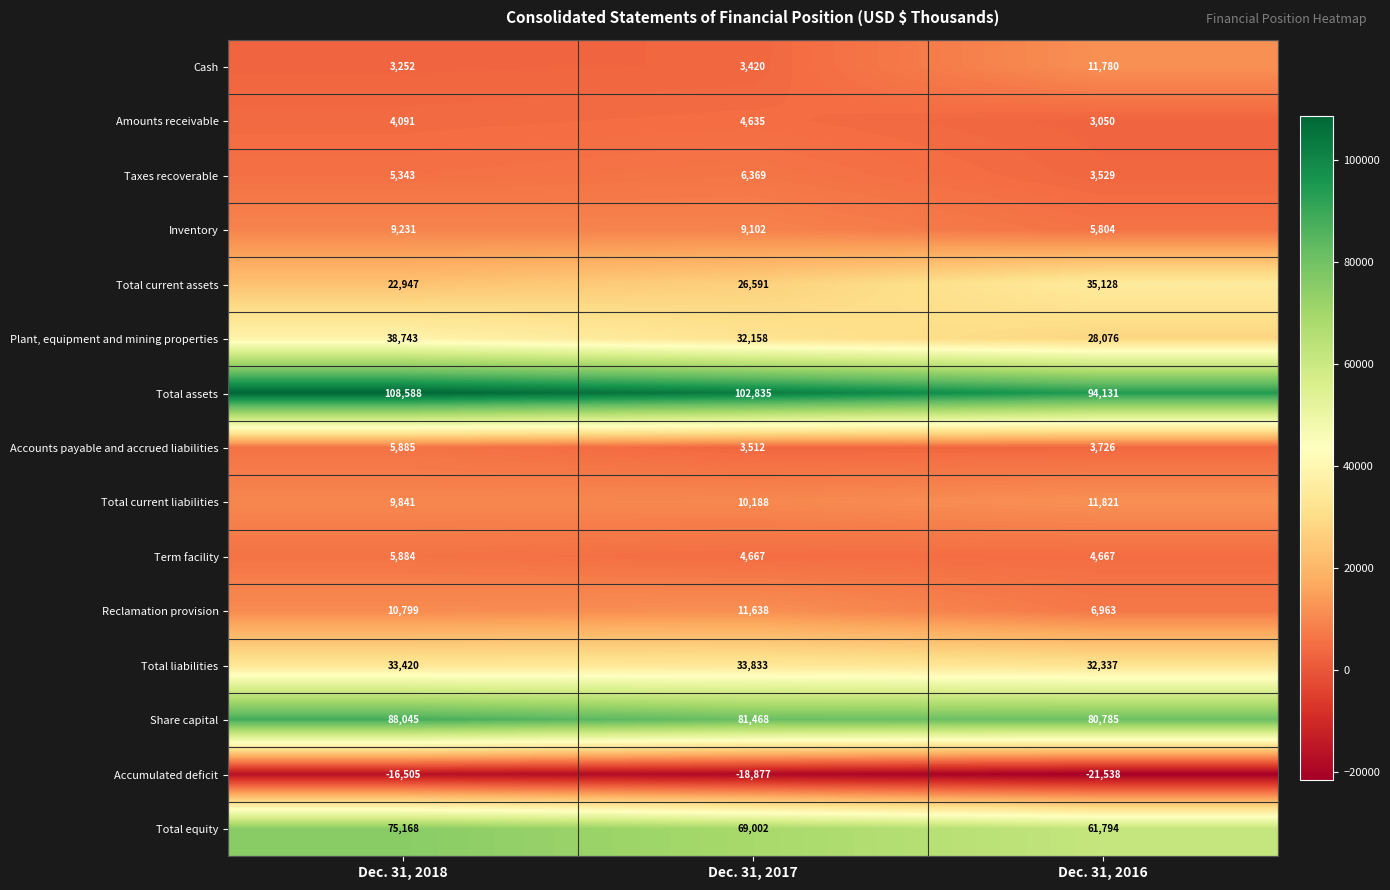

Which series has the largest total across all categories?

Total assets